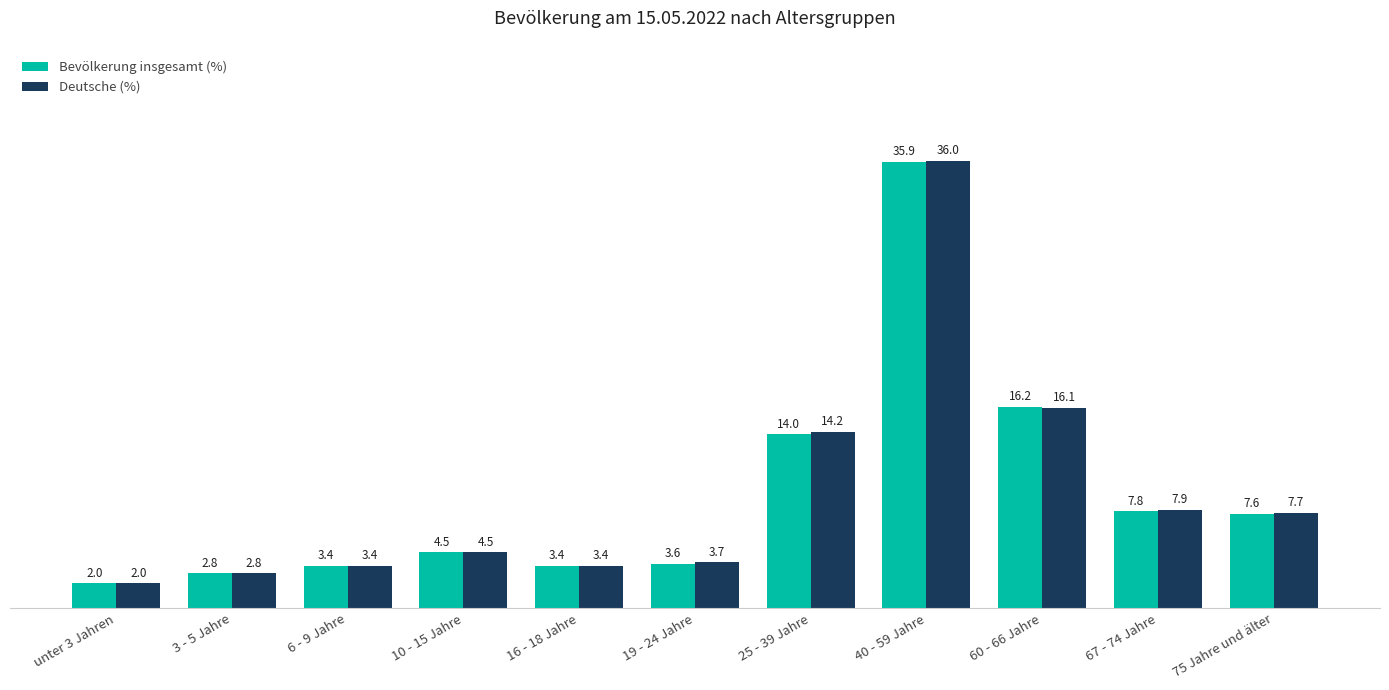

What are all the series names shown in the legend?

Bevölkerung insgesamt (%), Deutsche (%)